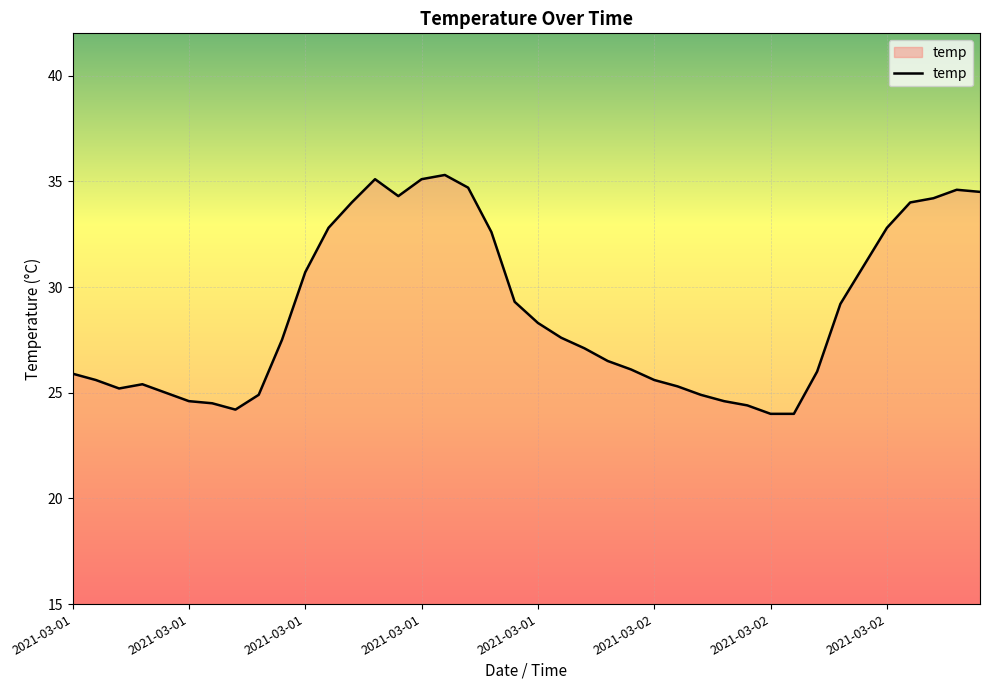

What is the minimum value shown in the chart?

24.0